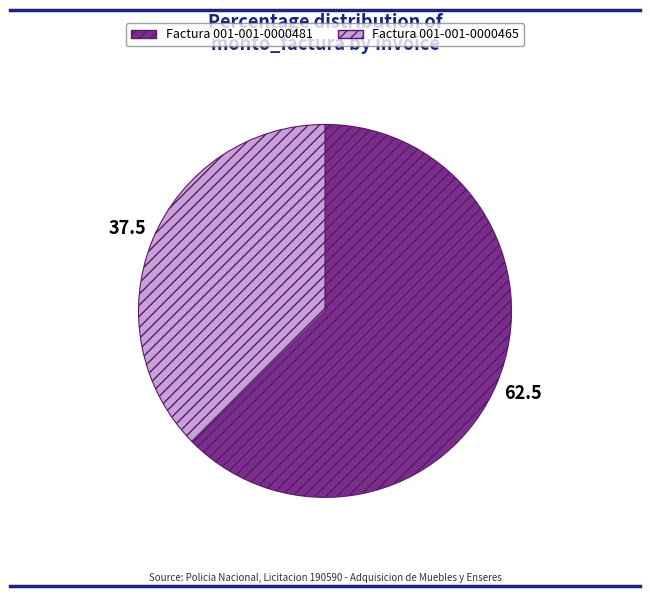

Which slice is the smallest?

Factura 001-001-0000465